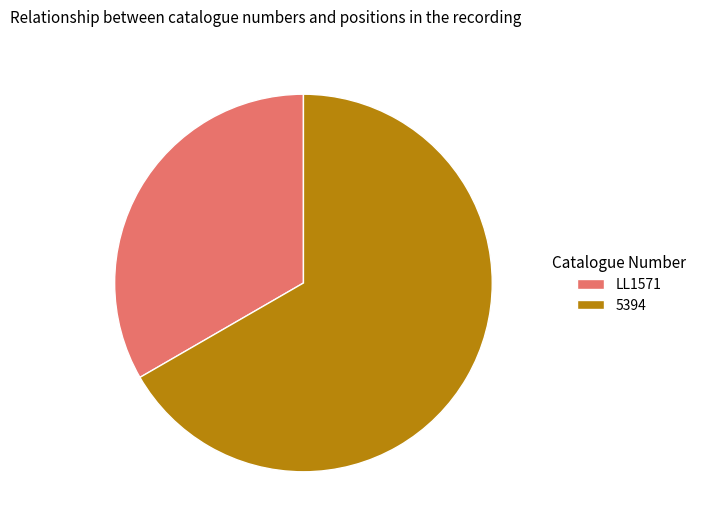

What is the largest slice in the pie chart?

5394